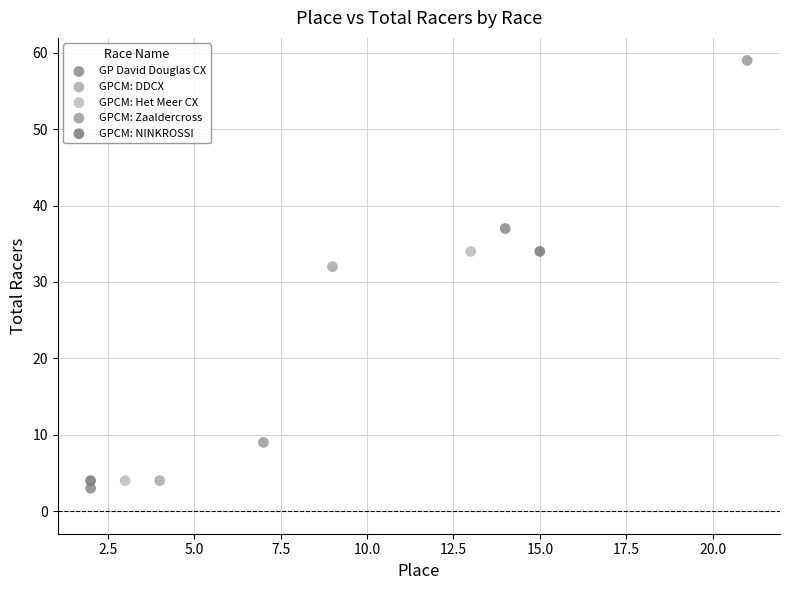

Which series has the largest Y range (max minus min)?

GPCM: Zaaldercross